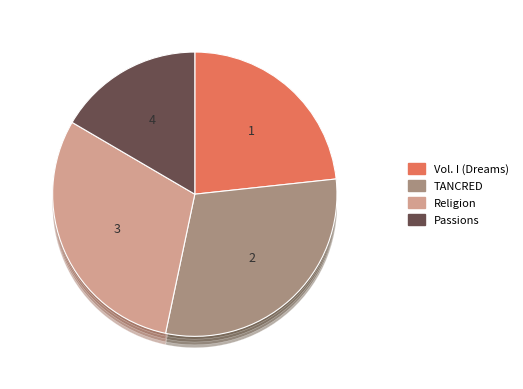

What percentage is NOT represented by Vol. I (Dreams)?

76.7%